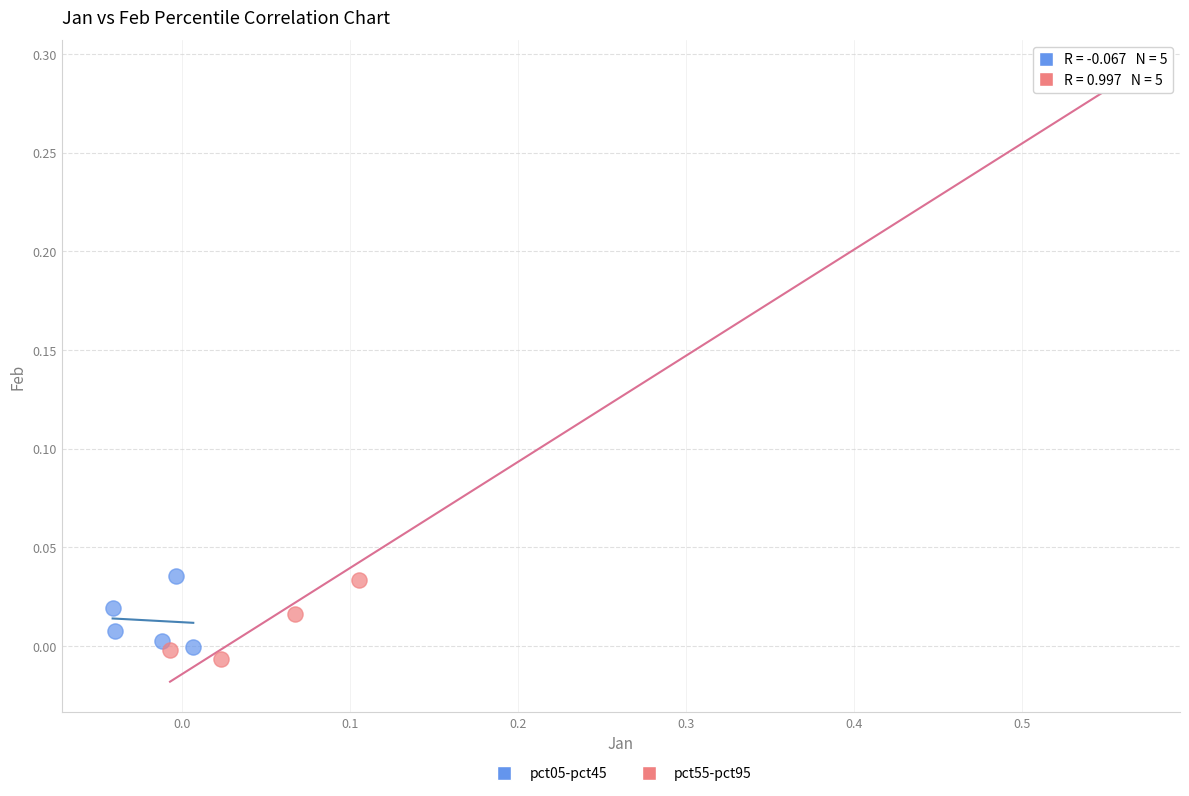

Which series has the largest Y range (max minus min)?

pct55-pct95